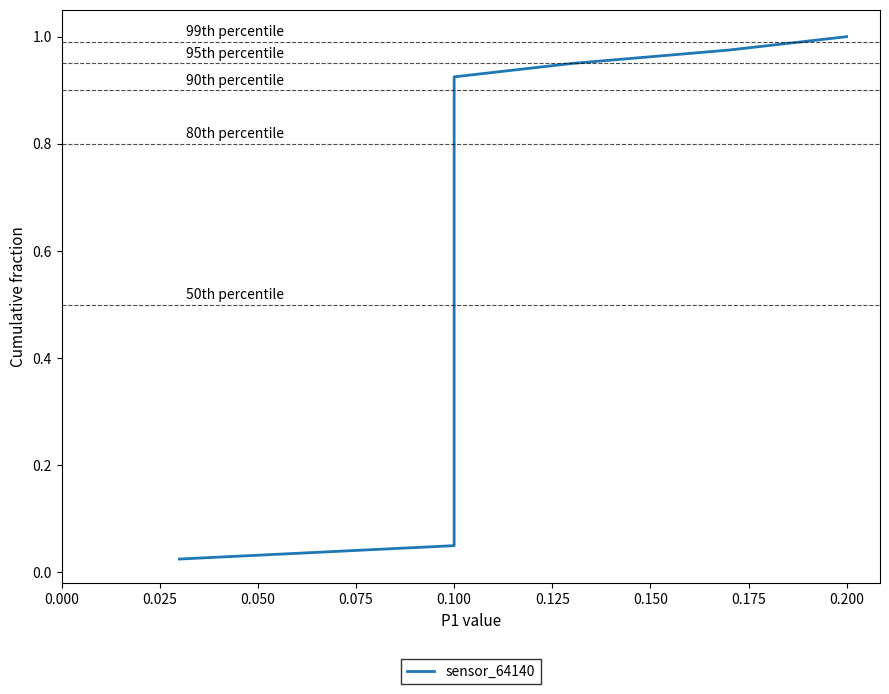

What is the sum of all values?

20.5